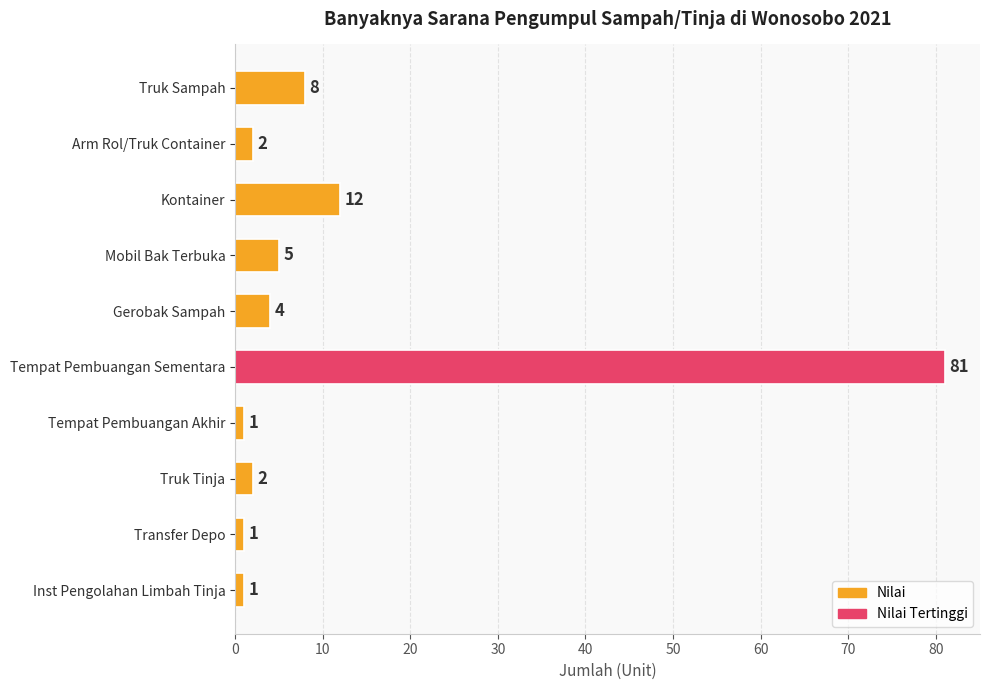

Are the bars horizontal?

Yes